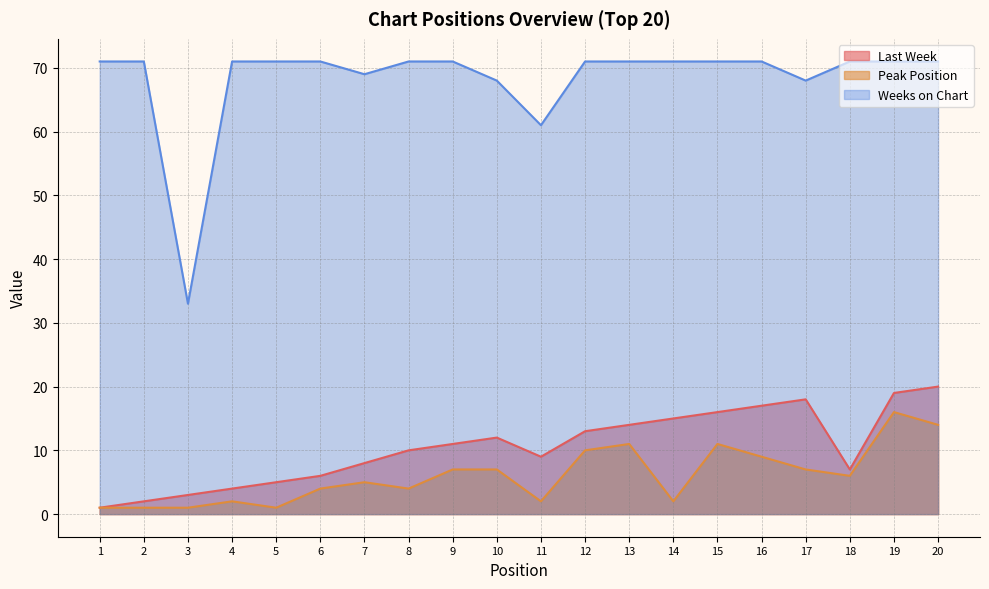

Which series changed the most between 4 and 15?

Last Week